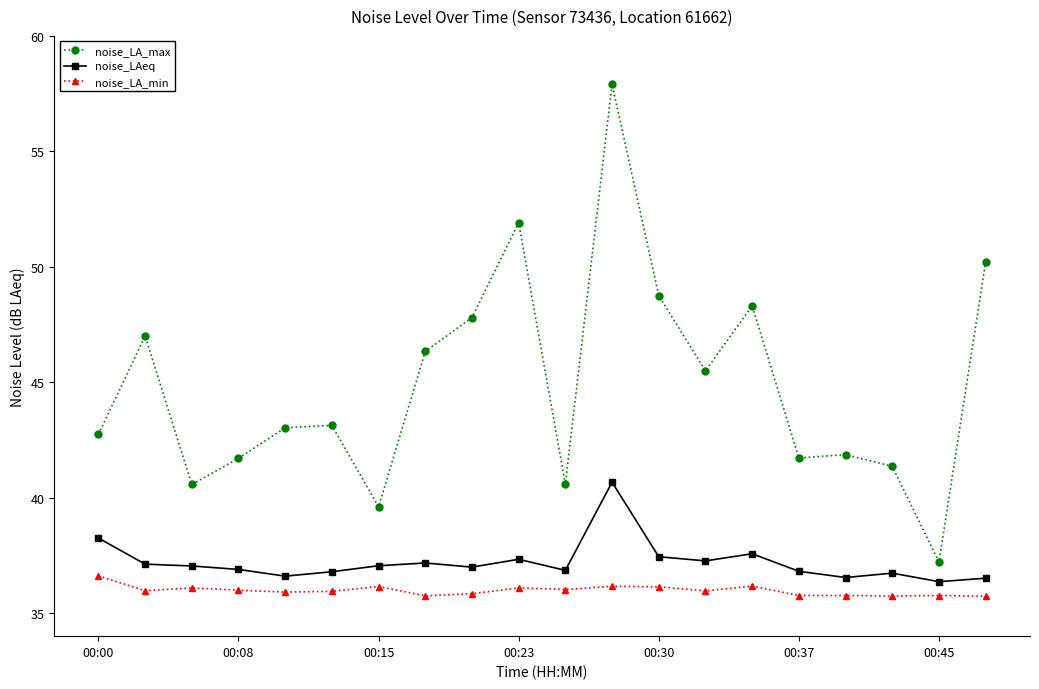

Which series has the widest spread of values?

noise_LA_max